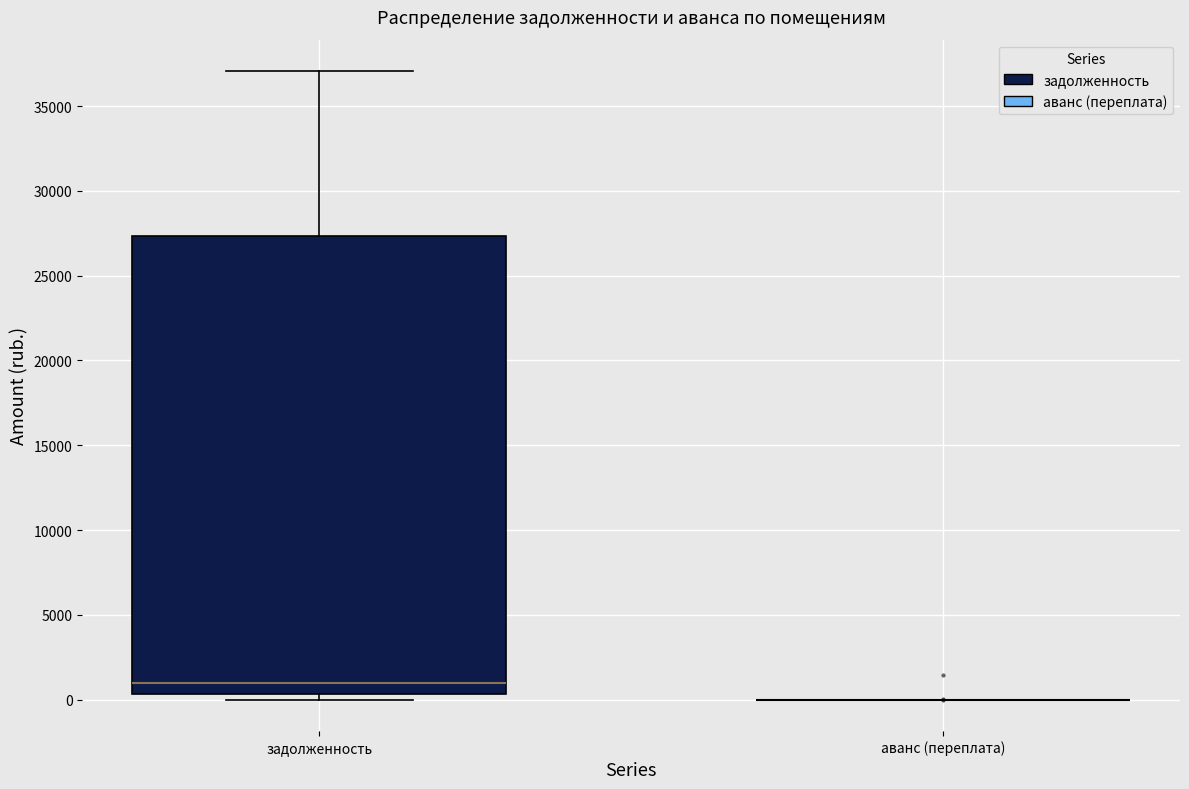

Comparing the boxes themselves (not the whiskers), which one is the tallest?

задолженность